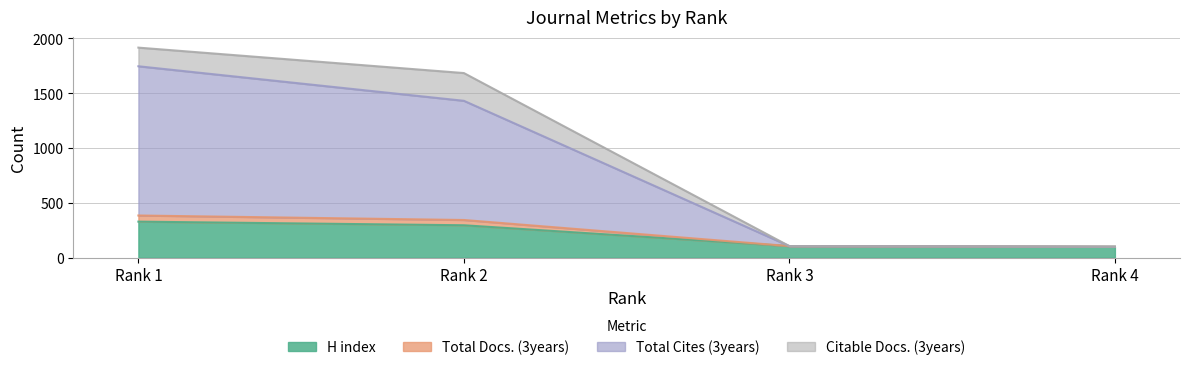

What is the lowest value of the H index series?

100